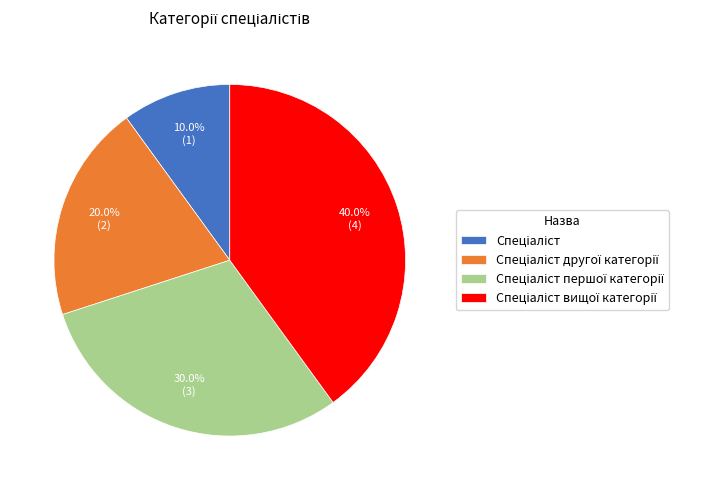

How many segments does this pie chart have?

4